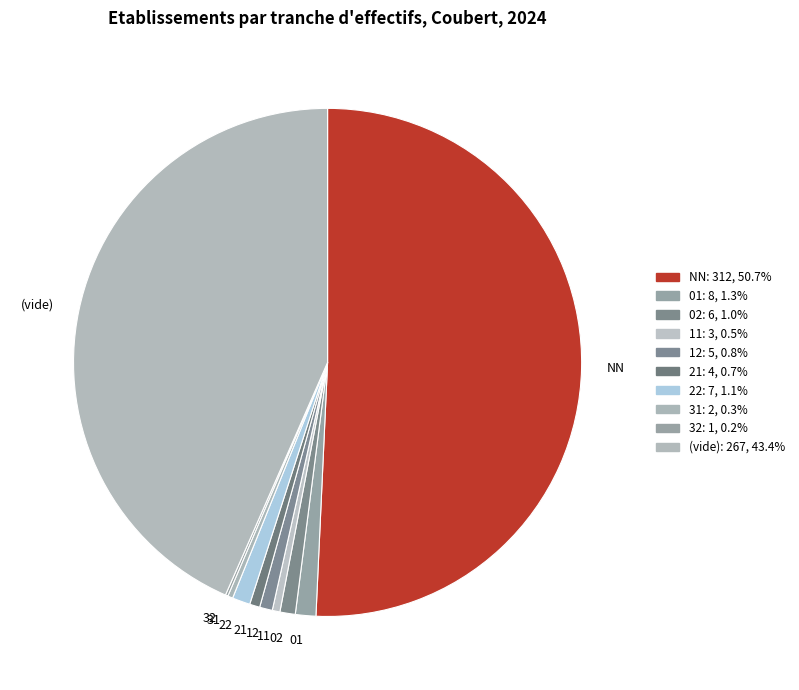

What is the largest slice in the pie chart?

NN